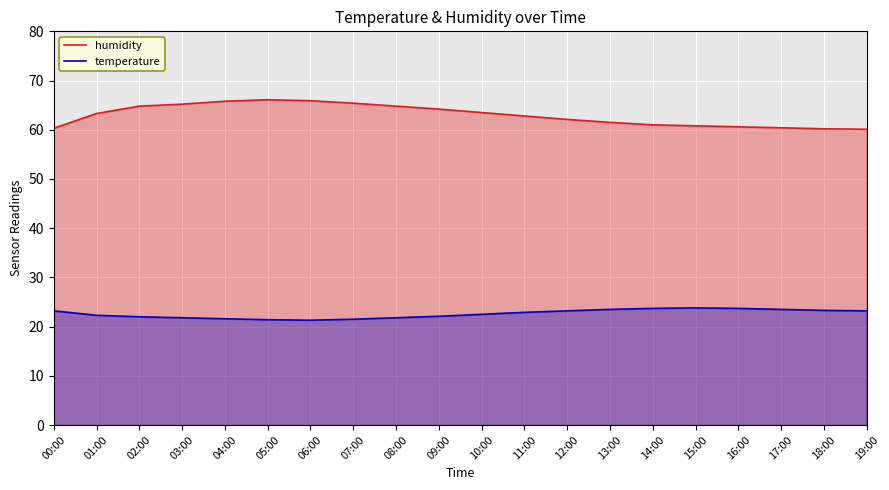

Is it true that temperature equals 21.3 at 06:00?

True